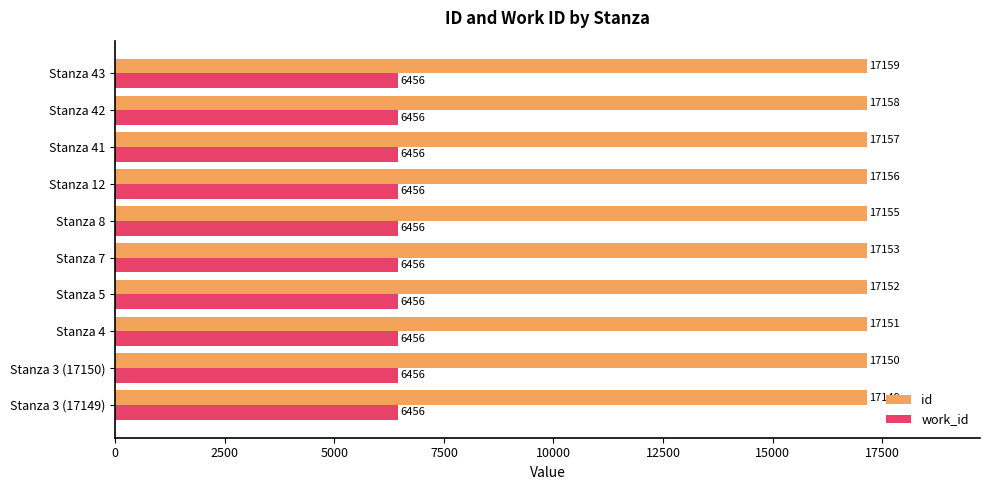

At which category is the sum across all series the highest?

Stanza 43